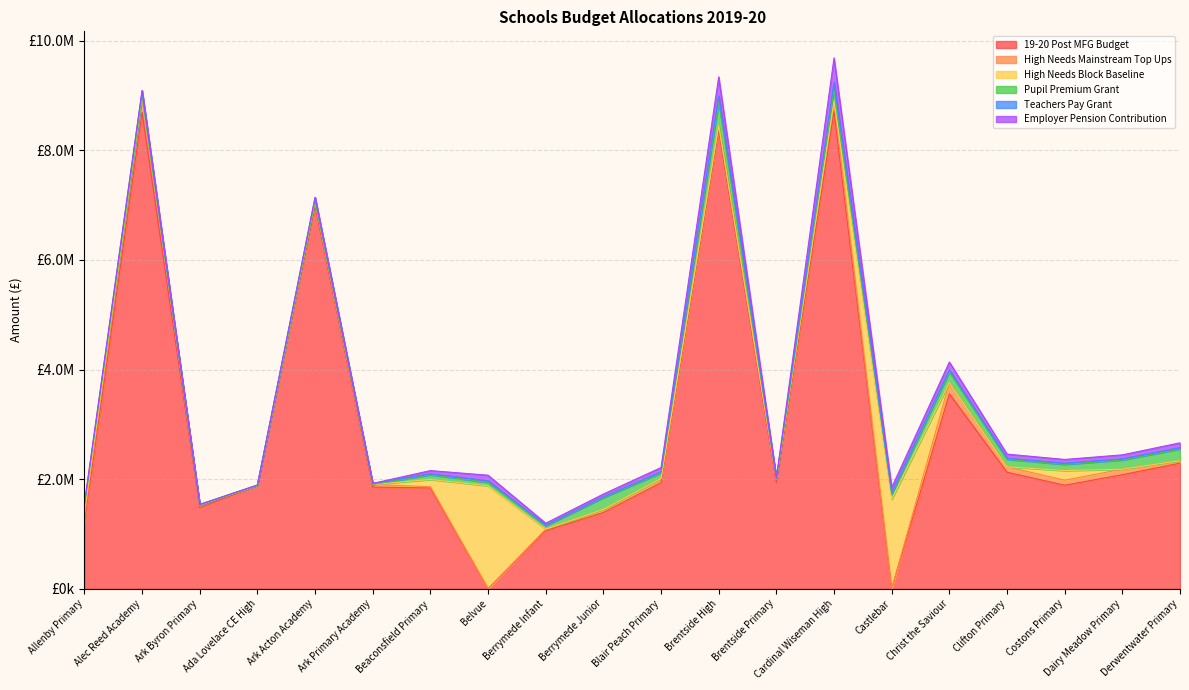

Which series changed the most between Alec Reed Academy and Derwentwater Primary?

19-20 Post MFG Budget